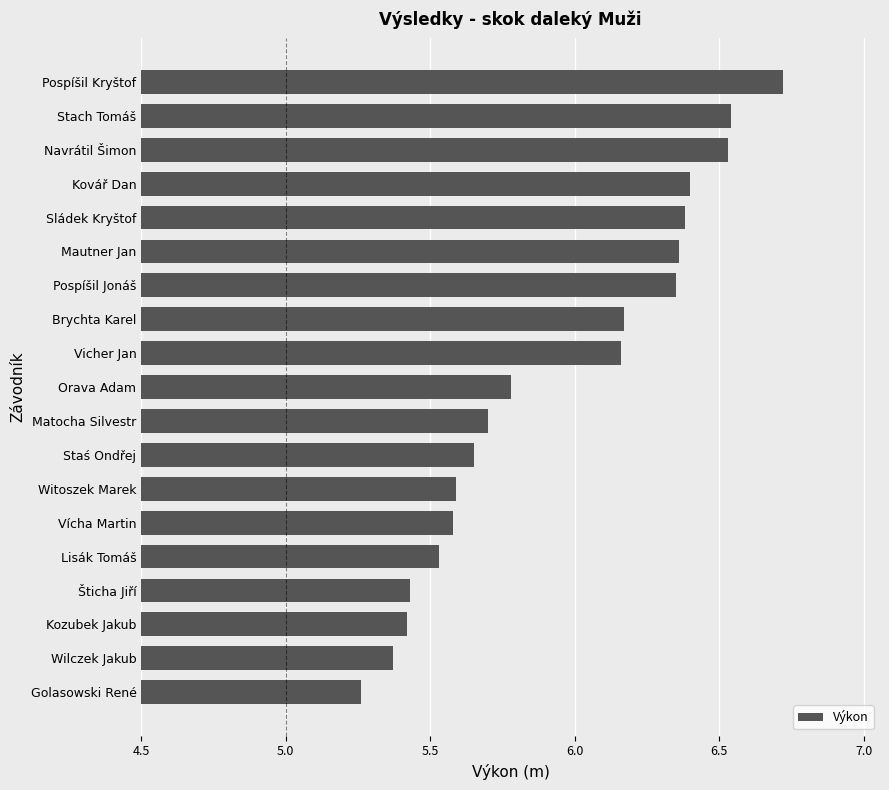

The chart shows a value of 3.5 at Kovář Dan. True or false?

False